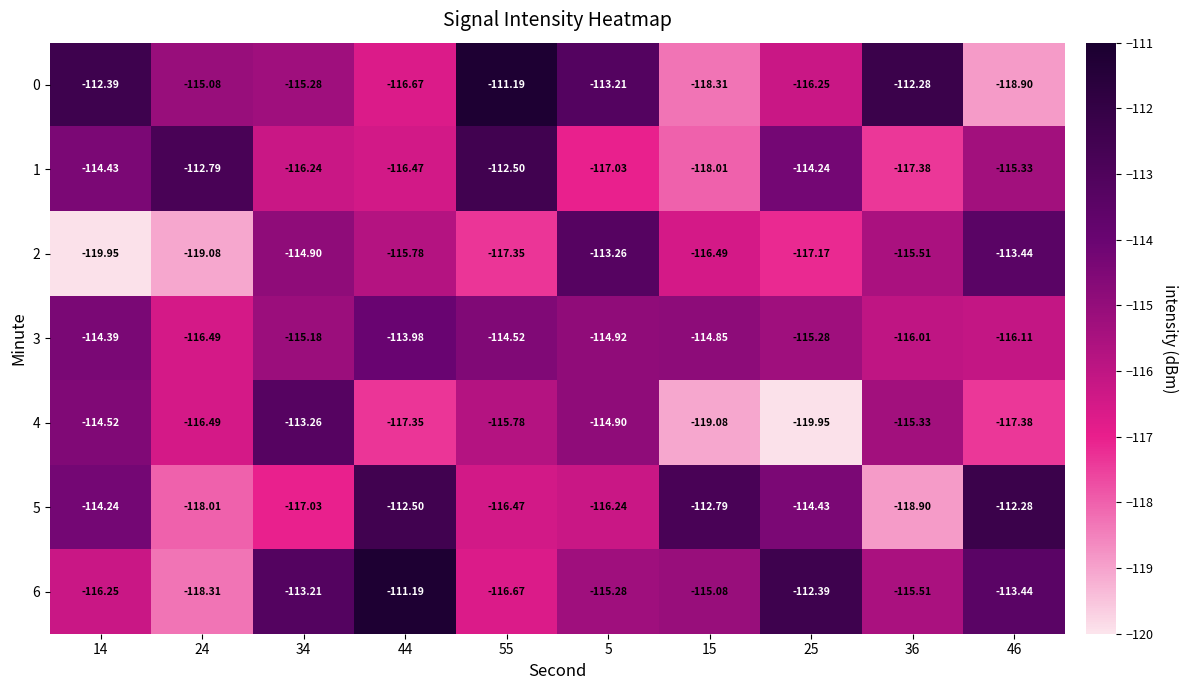

What is the maximum value for 3?

-114.0